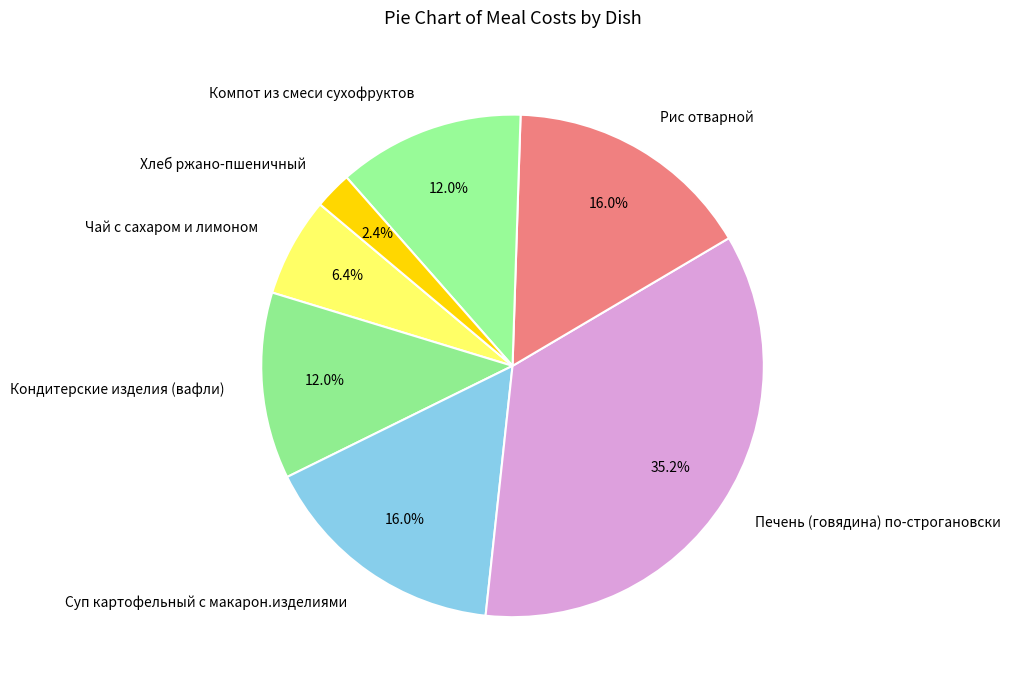

What is the ratio of the value at Рис отварной to the value at Чай с сахаром и лимоном?

2.5